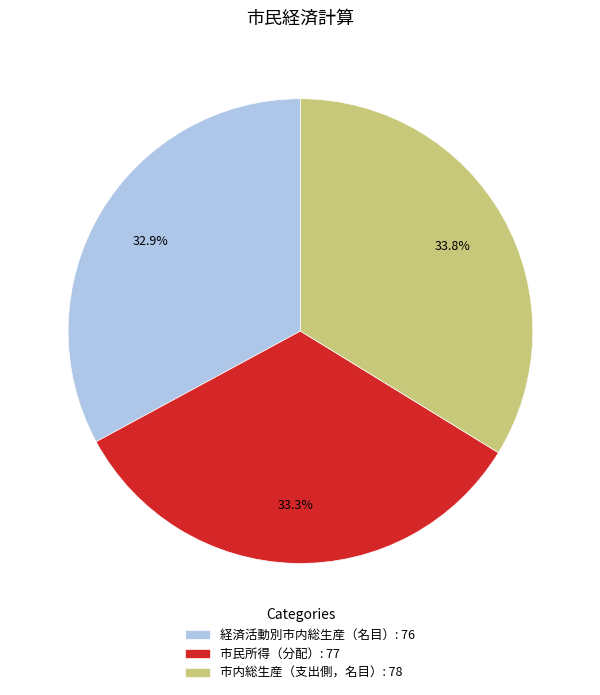

What percentage is the 市内総生産（支出側，名目） slice, to the nearest percent?

34%